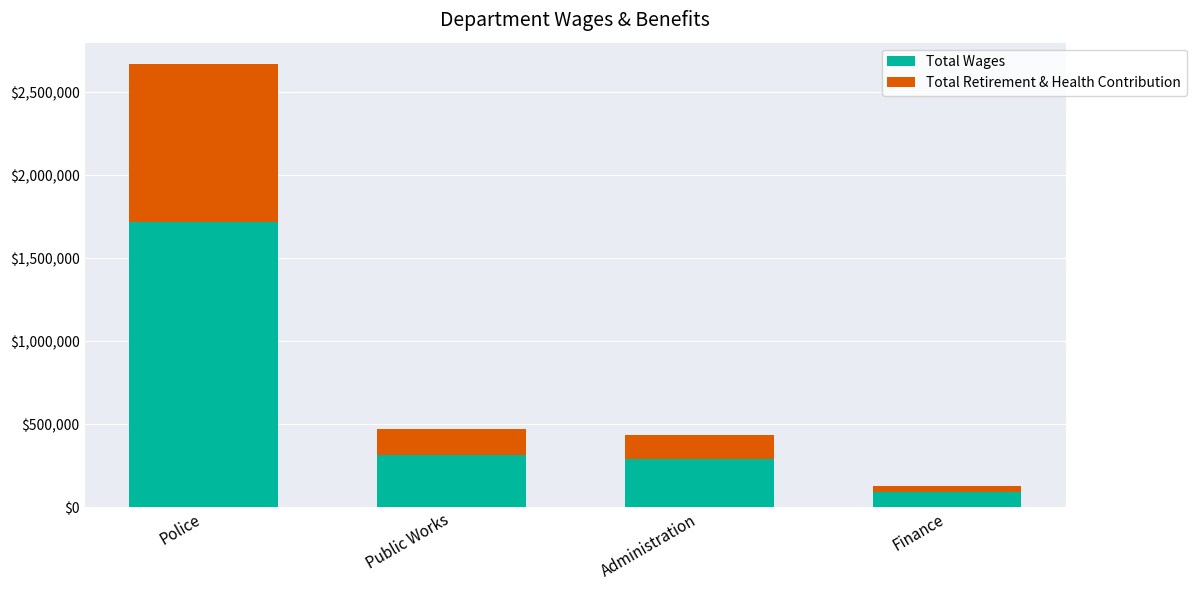

What is the difference between the maximum and minimum values in the Total Wages series?

1624024